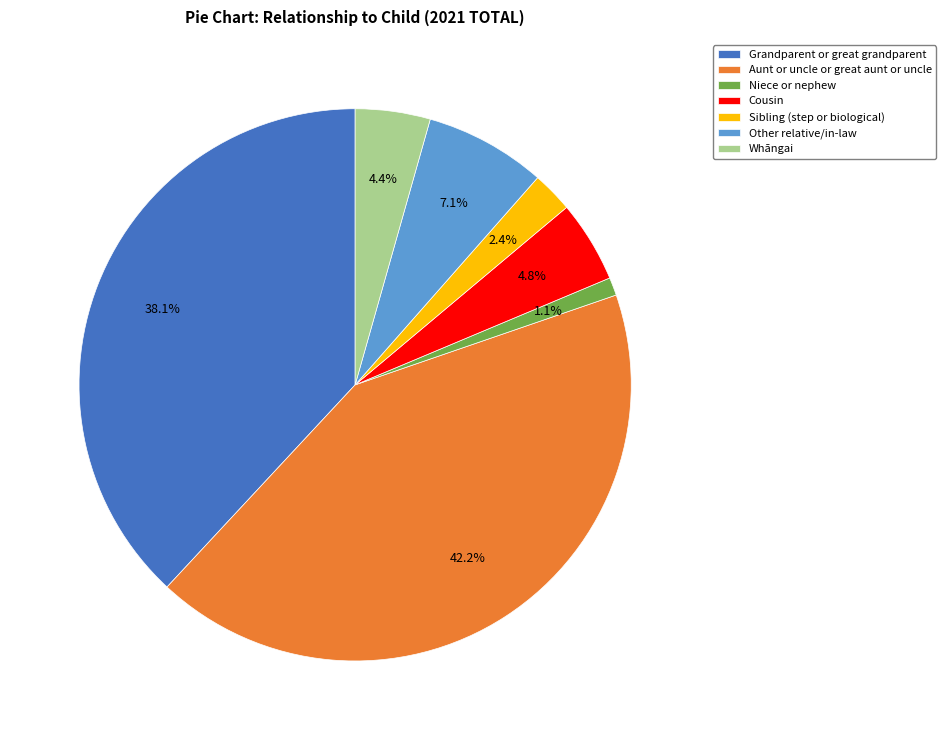

How much of the chart is everything except Aunt or uncle or great aunt or uncle?

57.8%